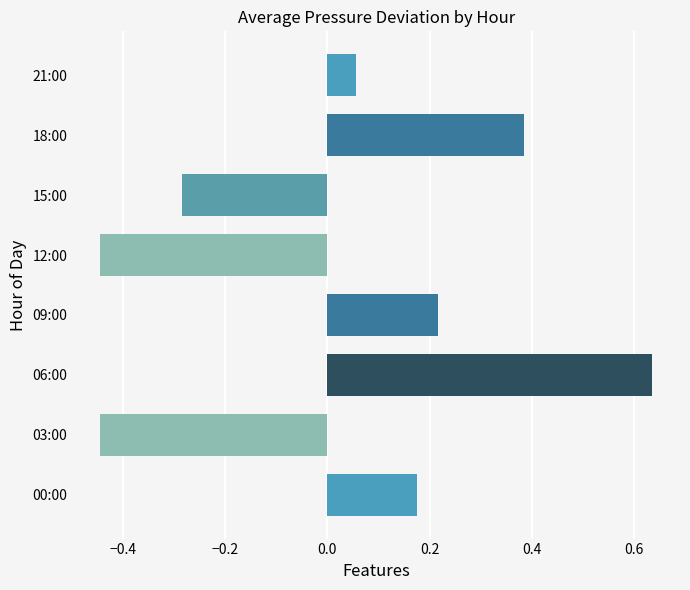

What is the change in value from 12:00 to 18:00?

+0.8